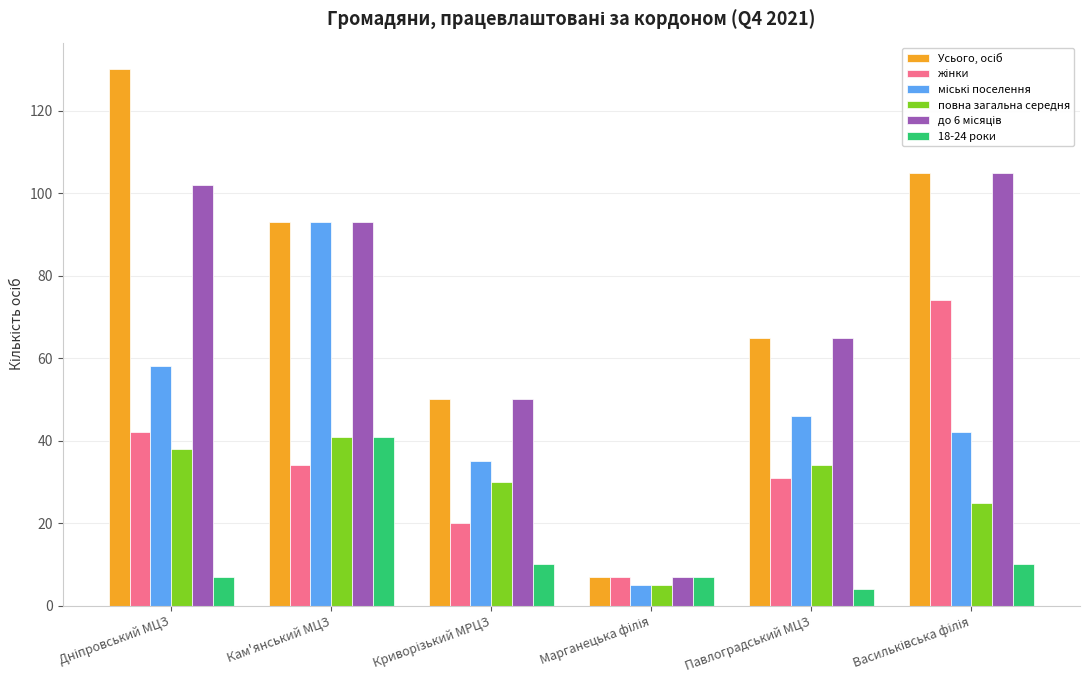

What is the minimum value shown in the chart?

4